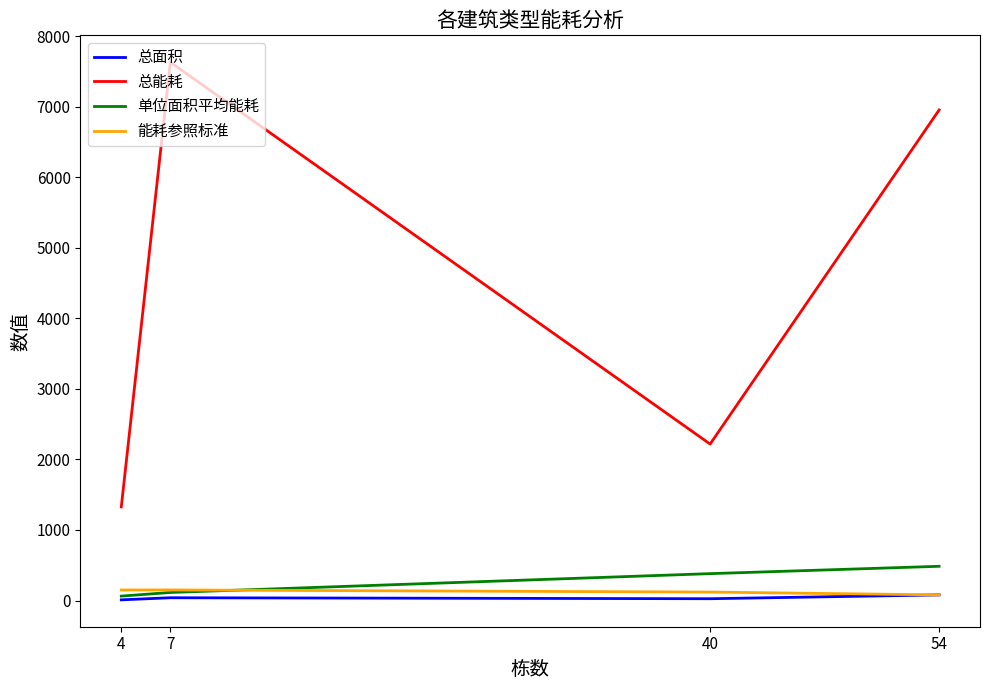

What is the approximate value of 总能耗 at 4?

1327.7